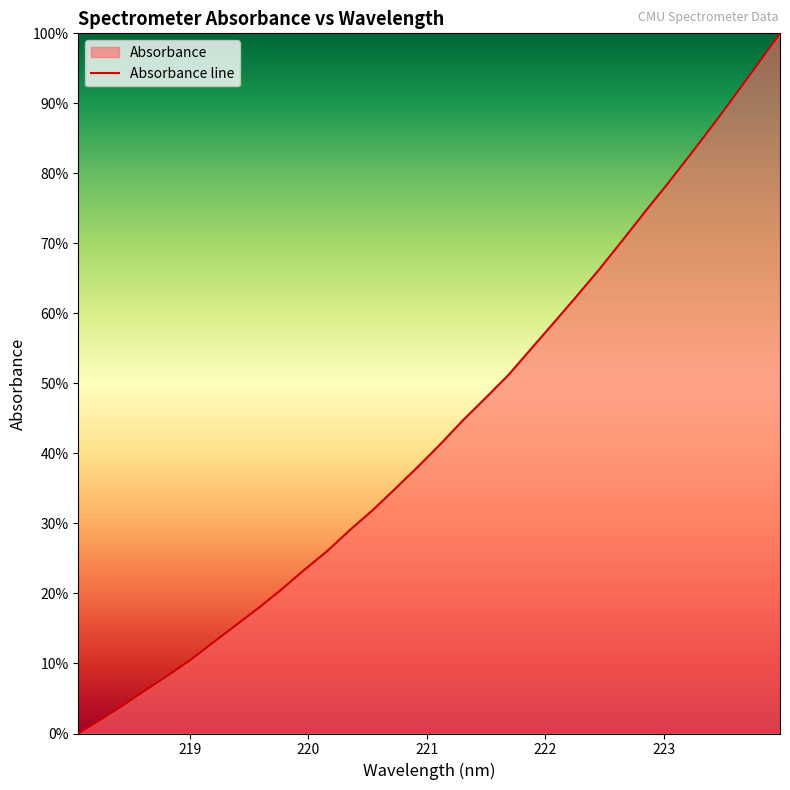

True or false: the data has more than 0 interior local peaks.

False